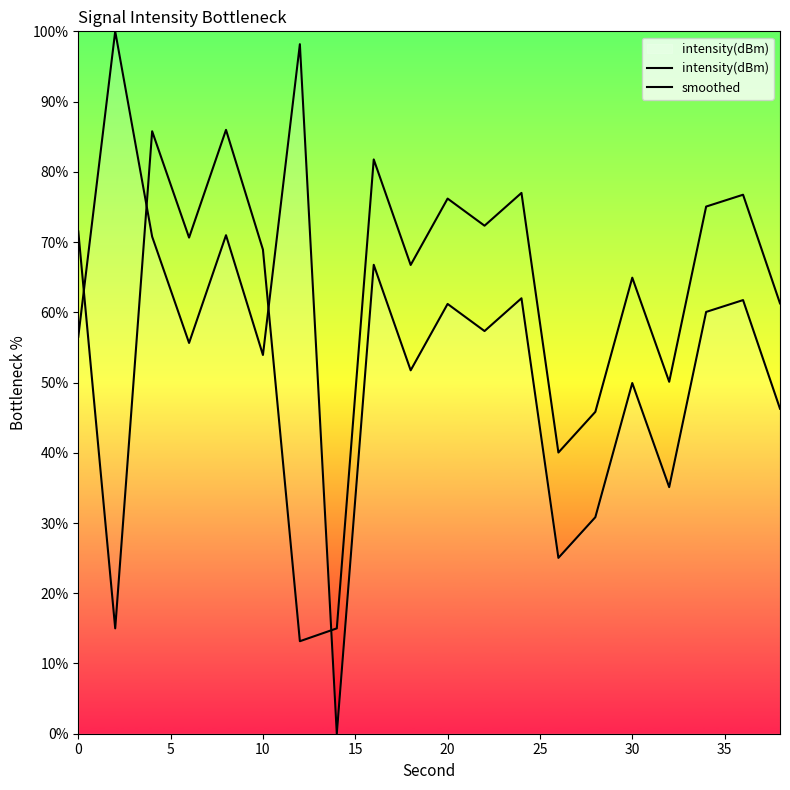

What is the value of the smoothed point at the 15th from the left?

45.8